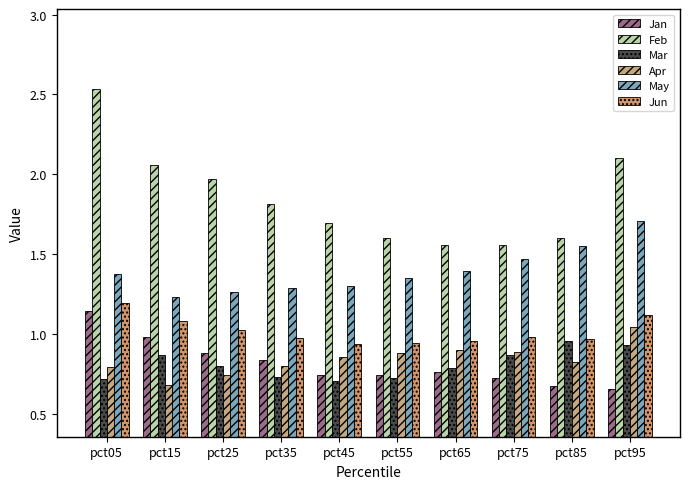

What is the spread (max minus min) of values at pct95?

1.4